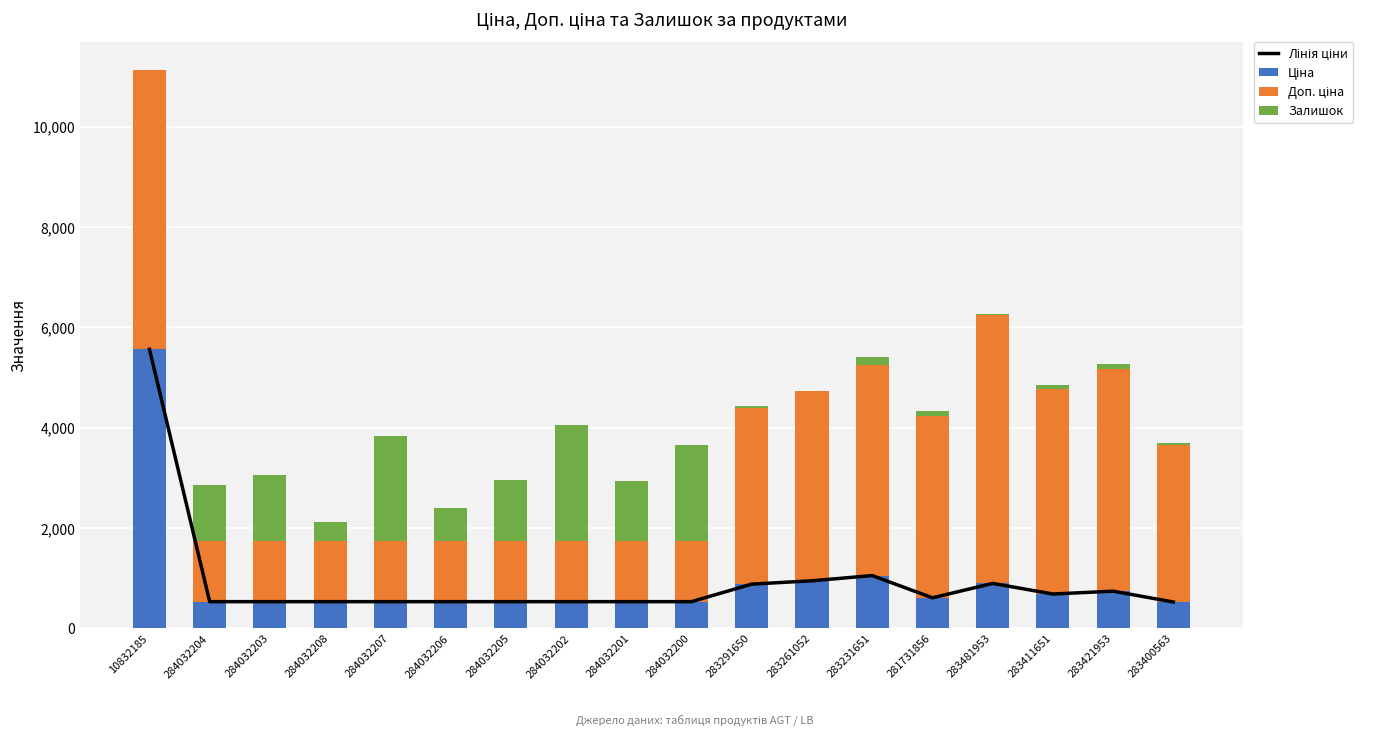

Count the number of categories in the chart.

18